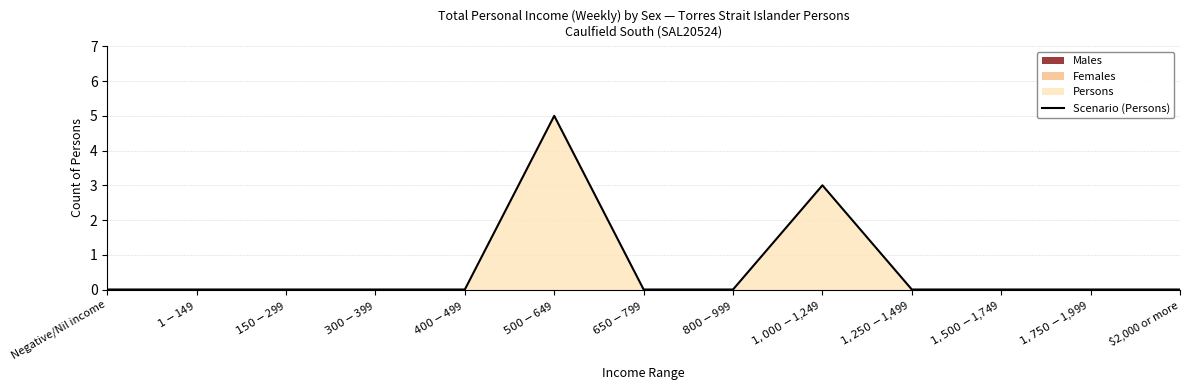

List the labels in order of value, smallest first.

Negative/Nil income, $1-$149, $150-$299, $300-$399, $400-$499, $650-$799, $800-$999, $1,250-$1,499, $1,500-$1,749, $1,750-$1,999, $2,000 or more, $1,000-$1,249, $500-$649